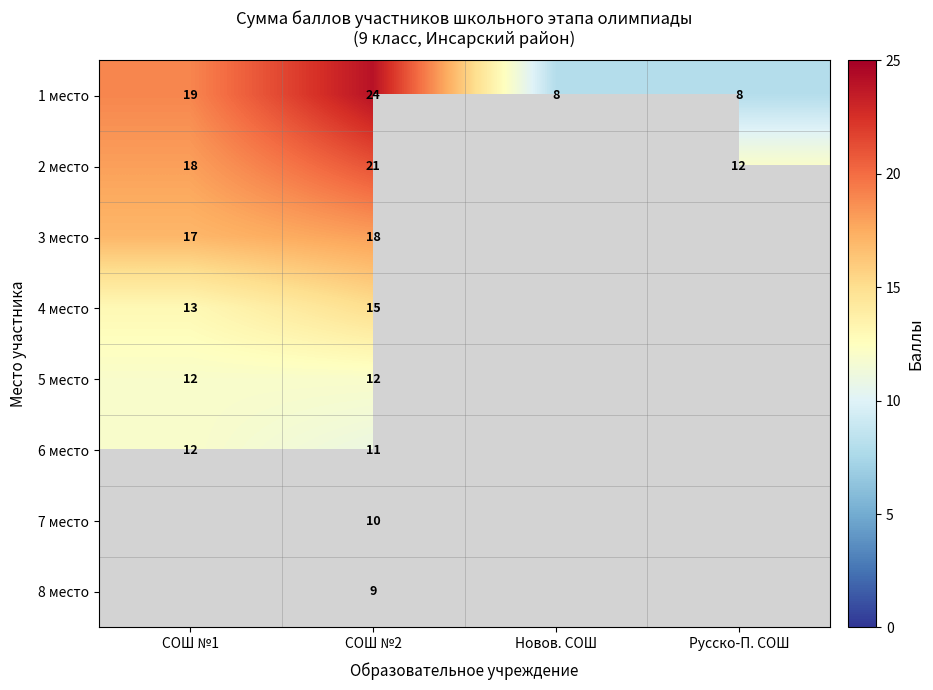

At which category is the sum across all series the highest?

СОШ №2